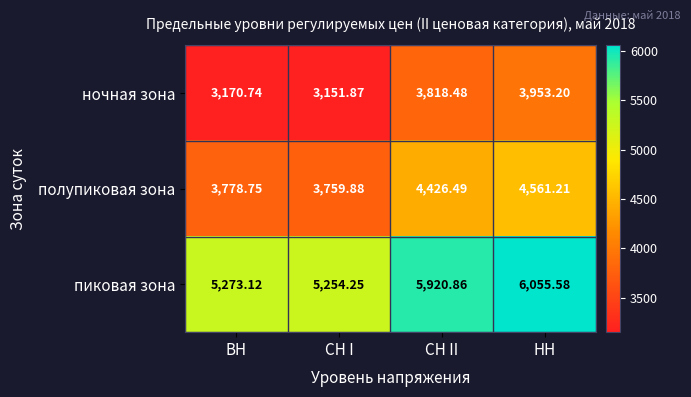

At which label does полупиковая зона reach its peak?

НН